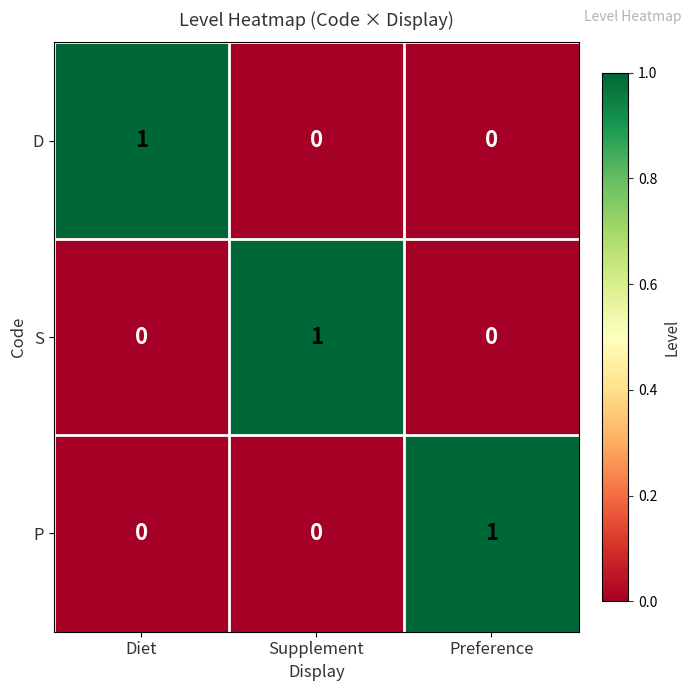

The value of D at Supplement is -1. True or false?

False